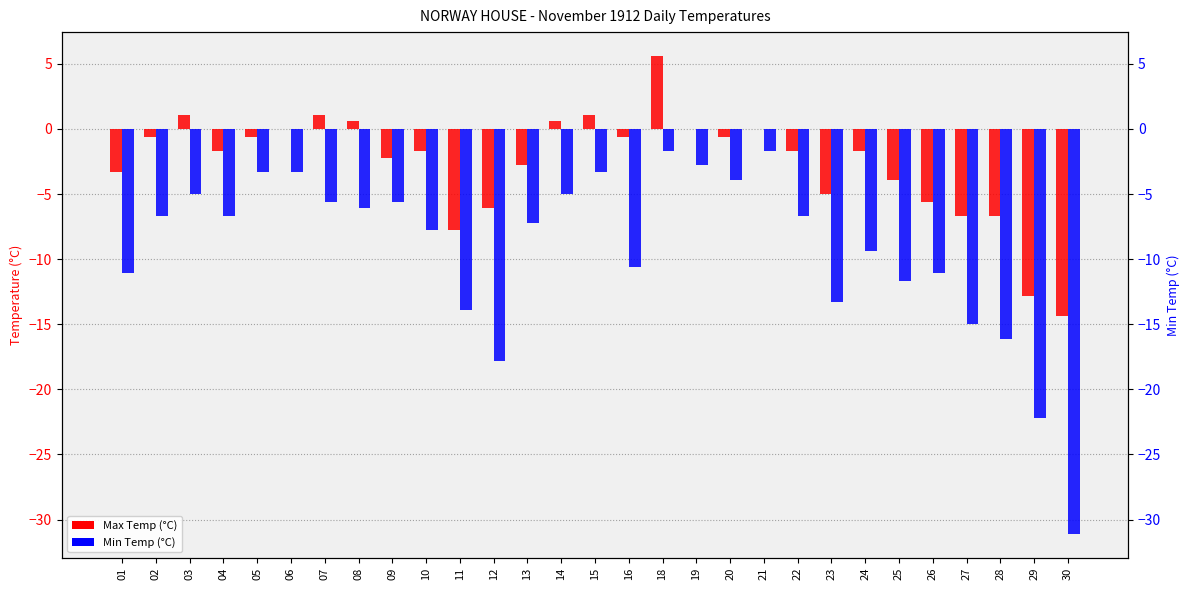

What is the lowest value of the Max Temp (°C) series?

-14.4